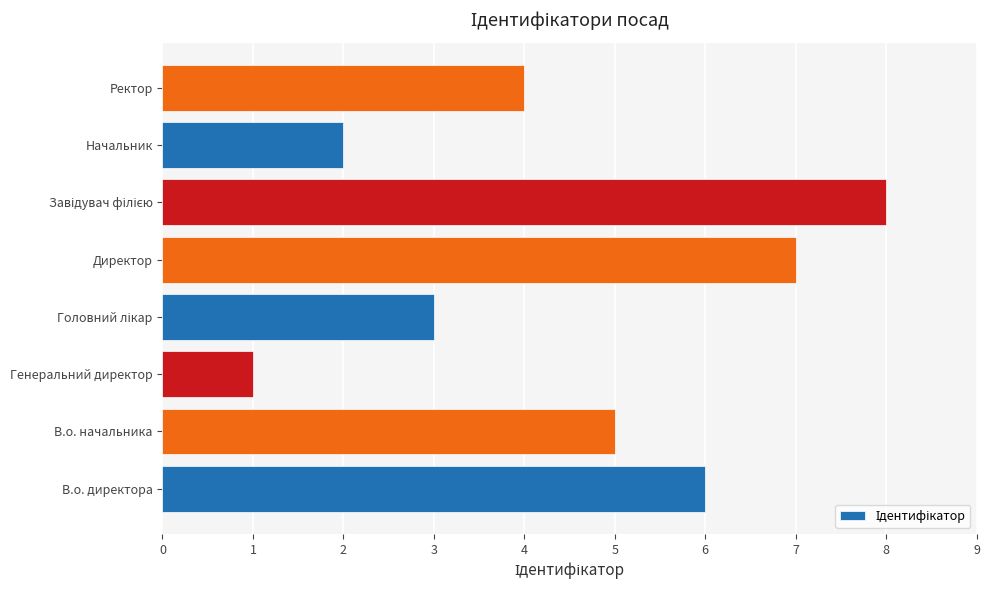

How many values are below 5?

4